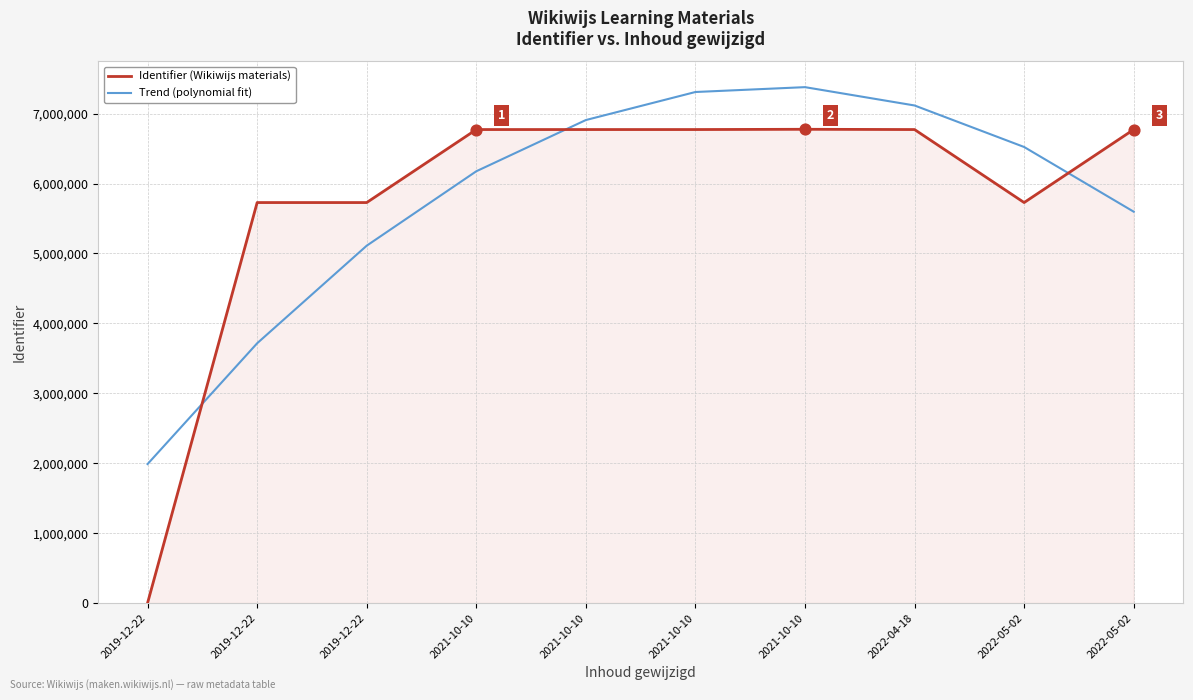

What are all the series names shown in the legend?

Identifier (Wikiwijs materials), Trend (polynomial fit)